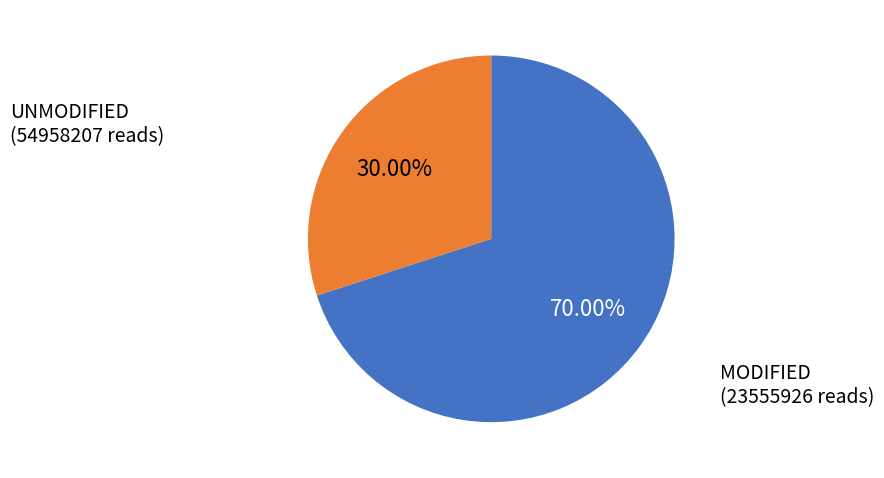

Is there a majority slice in this chart?

Yes